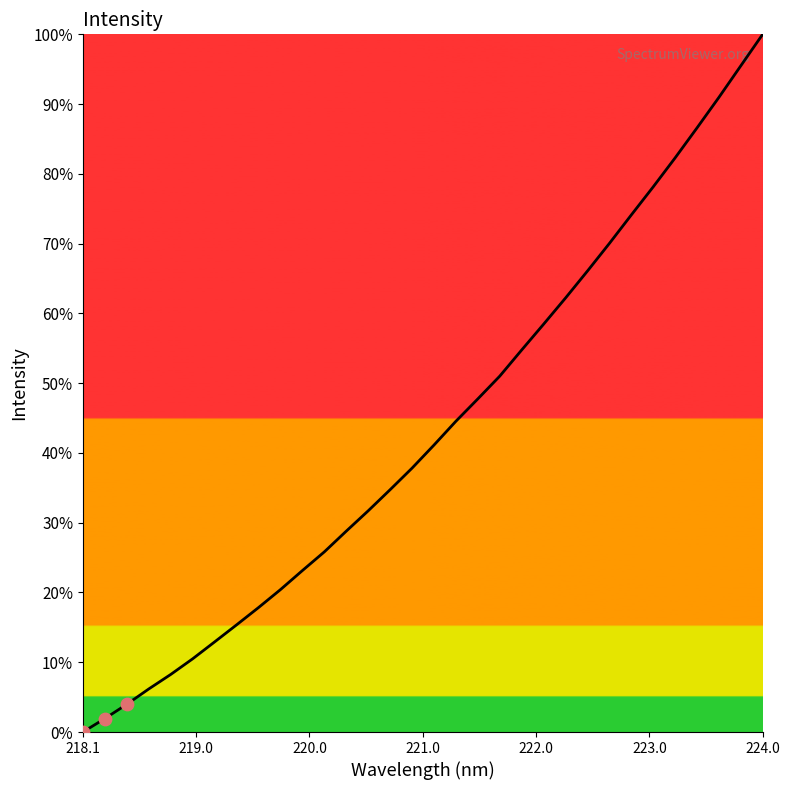

What is the greatest value displayed?

100.0